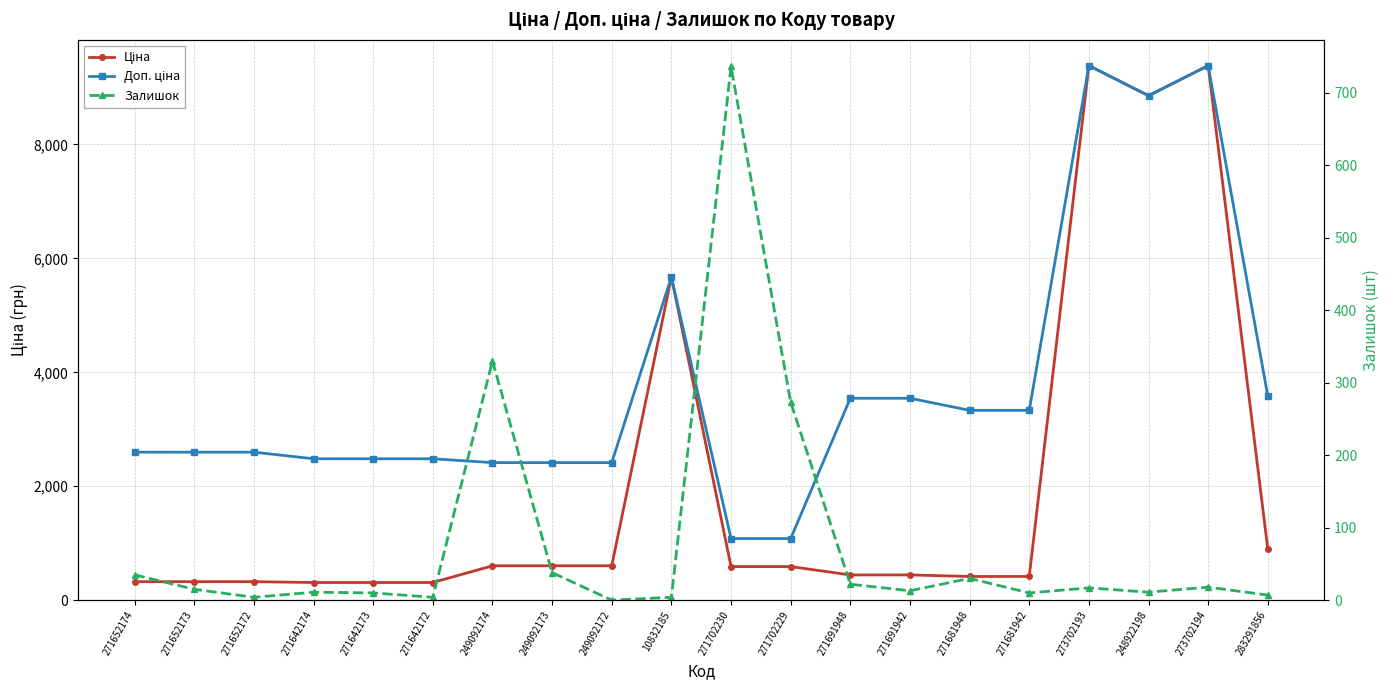

What is the label of the 2nd point from the right?

273702194